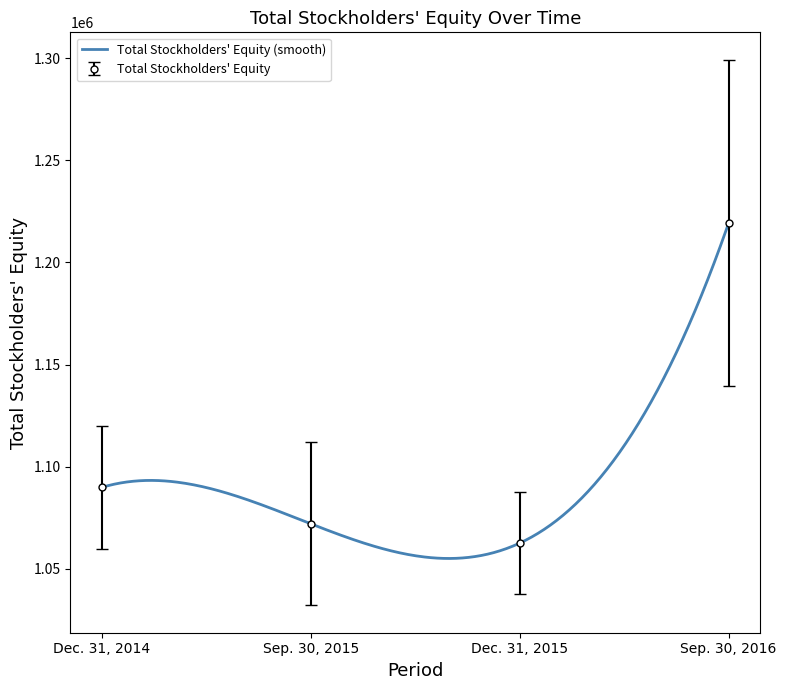

What is the sum of all values?

4443758